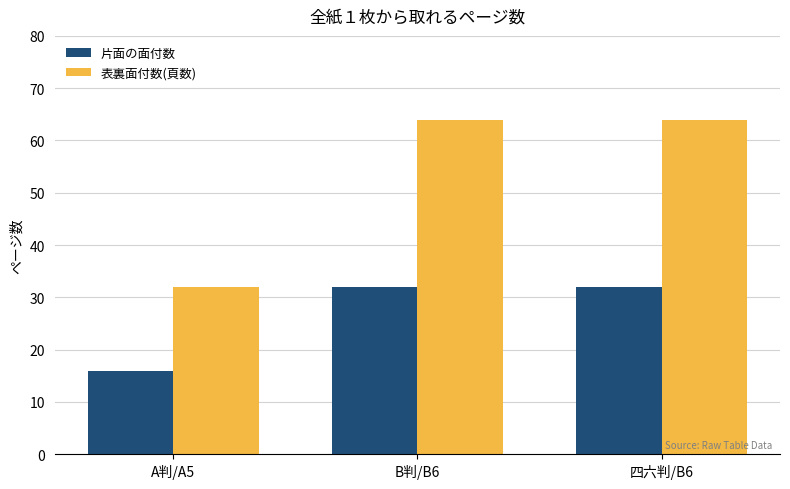

The value of 片面の面付数 at A判/A5 is 16. True or false?

True